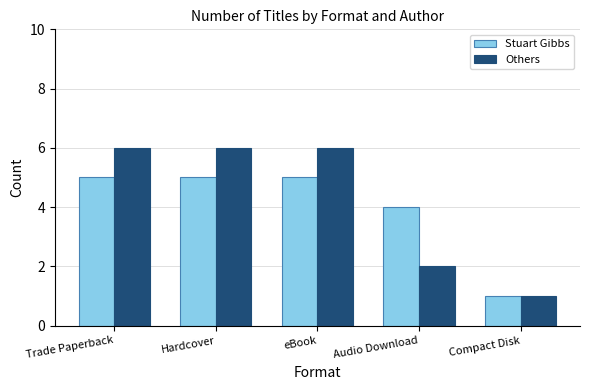

Is the value of Stuart Gibbs at Trade Paperback greater than the value of Others at Hardcover?

No